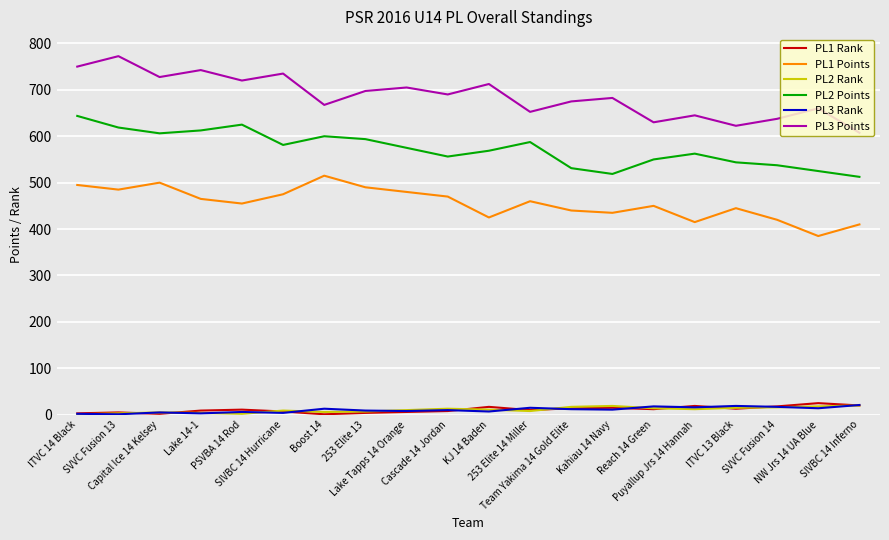

Which series has the largest total across all categories?

PL3 Points